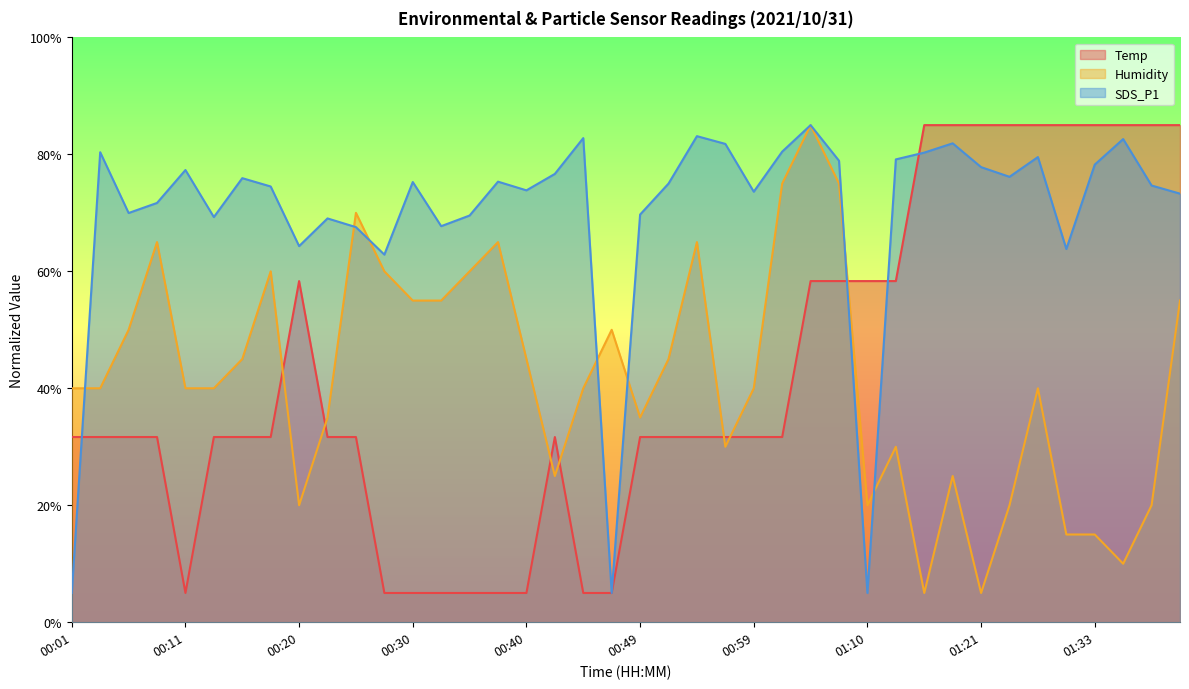

At which label does Temp first exceed 31?

00:01